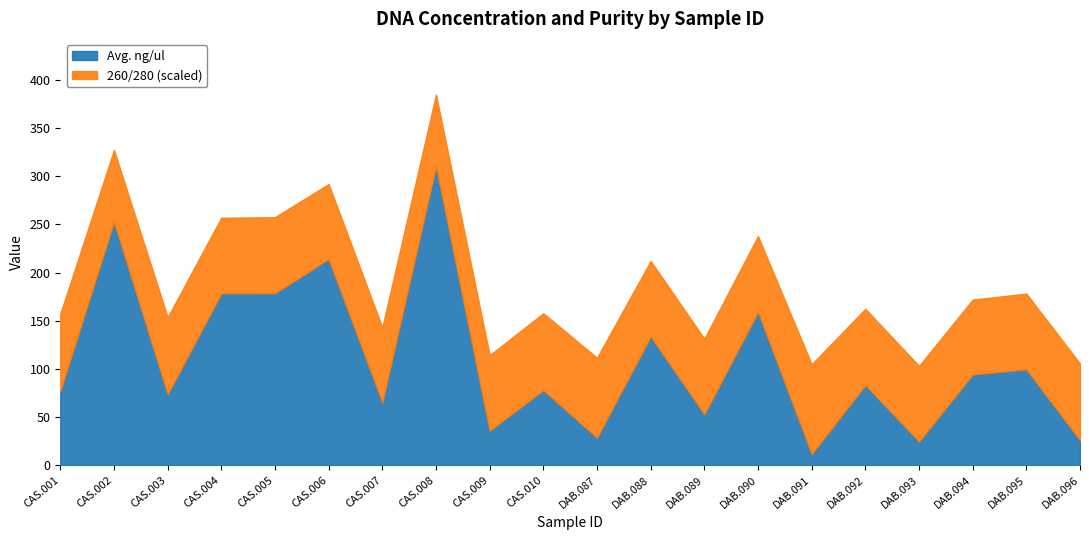

What is the maximum value for 260/280 (avg)?

2.2